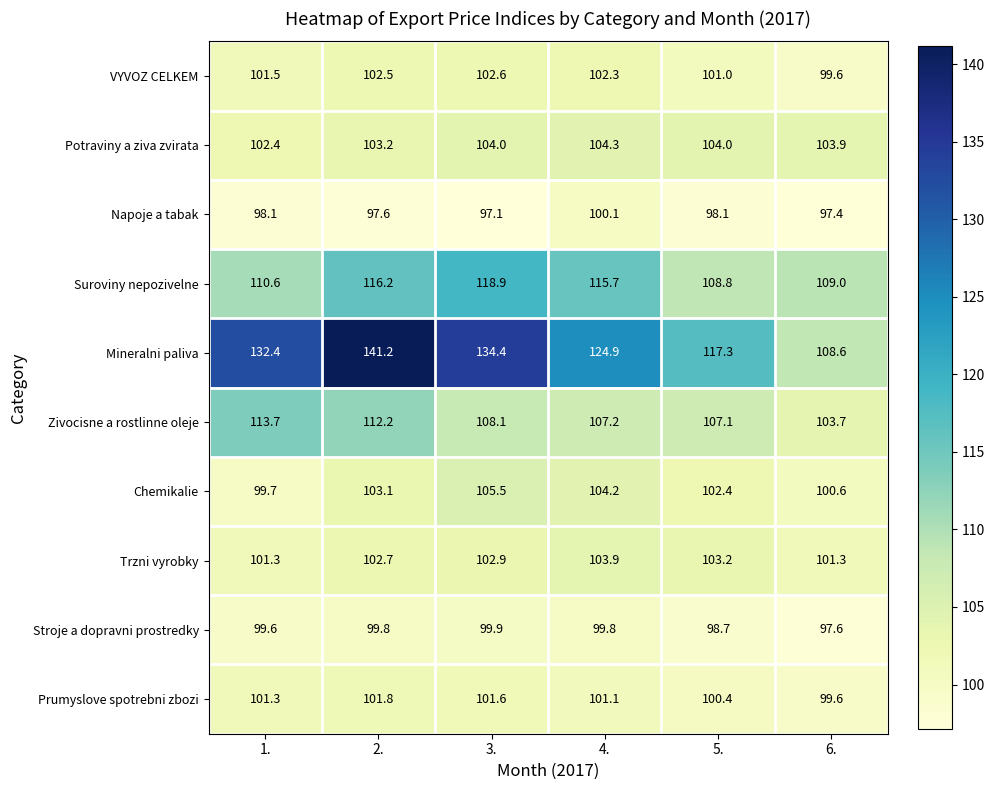

What is the difference between the maximum and minimum values in the Suroviny nepozivelne series?

10.1